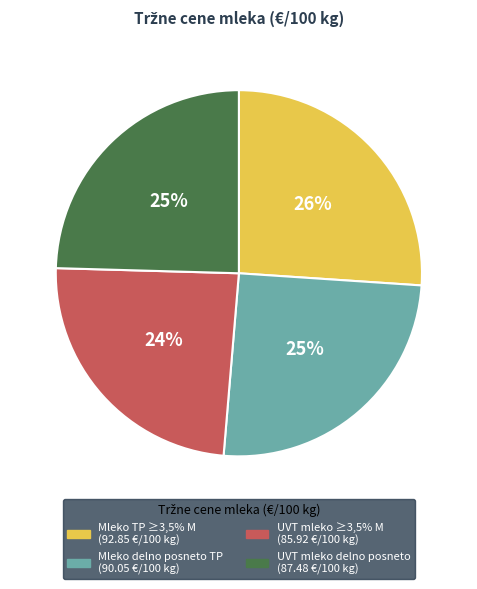

Does any single category account for the majority?

No